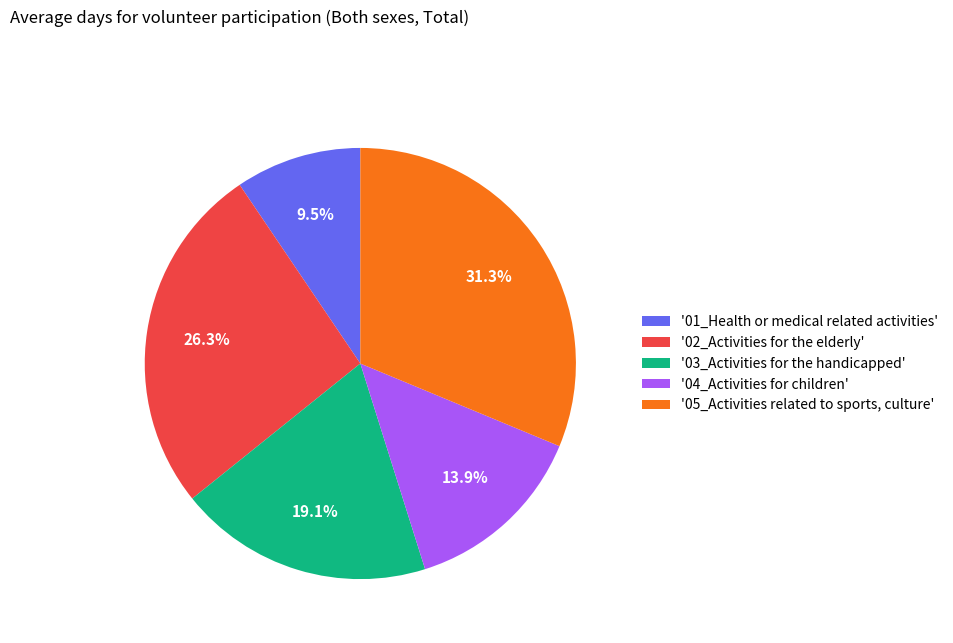

Which category has the smallest portion of the pie?

'01_Health or medical related activities'